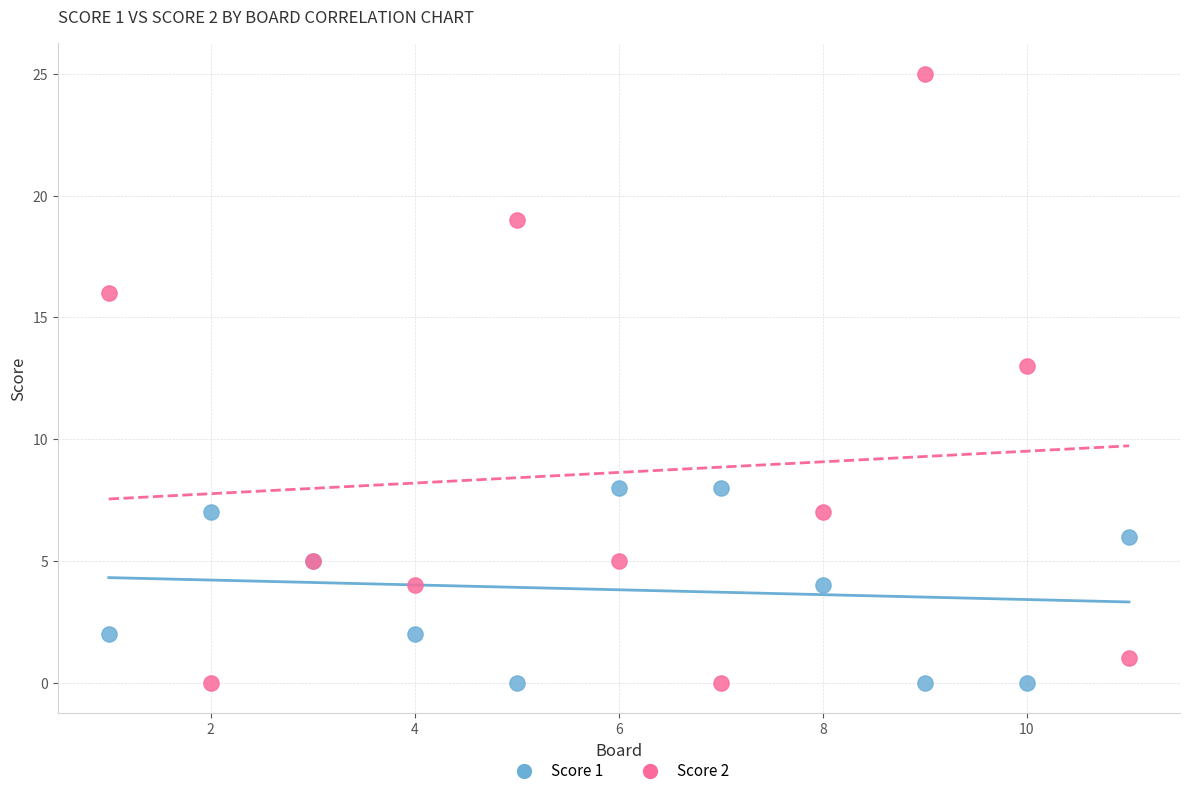

What are all the series names shown in the legend?

Score 1, Score 2